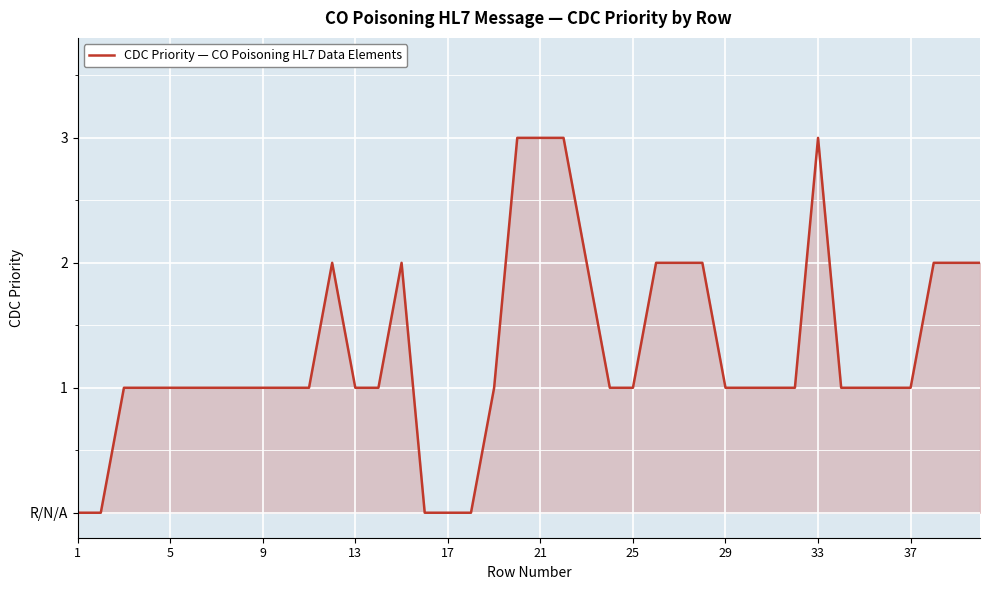

At which label is the value closest to 1?

9